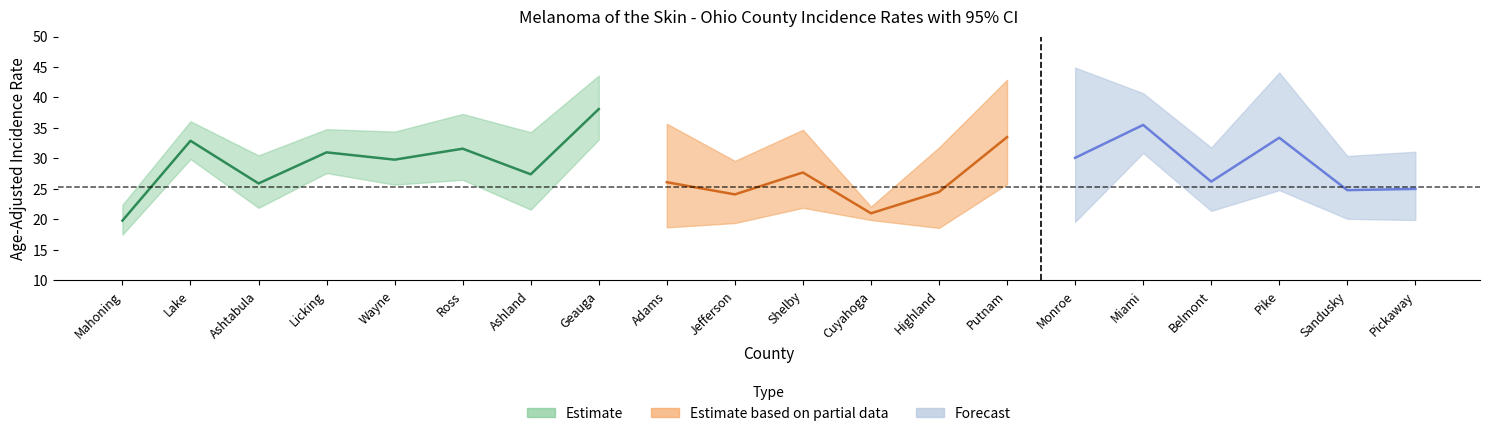

The value of trend_upper at Pike is 12.3. True or false?

False